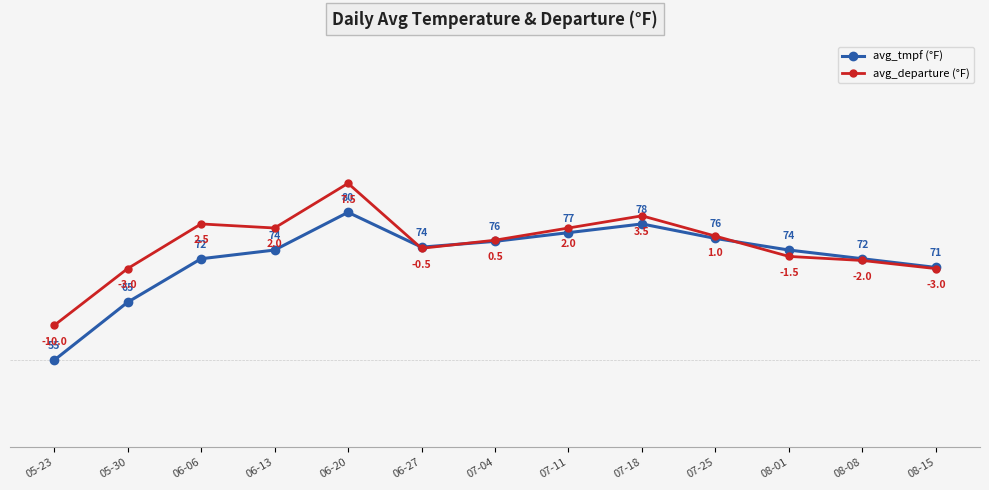

The avg_departure series shows 2.0 at 06-13. True or false?

True